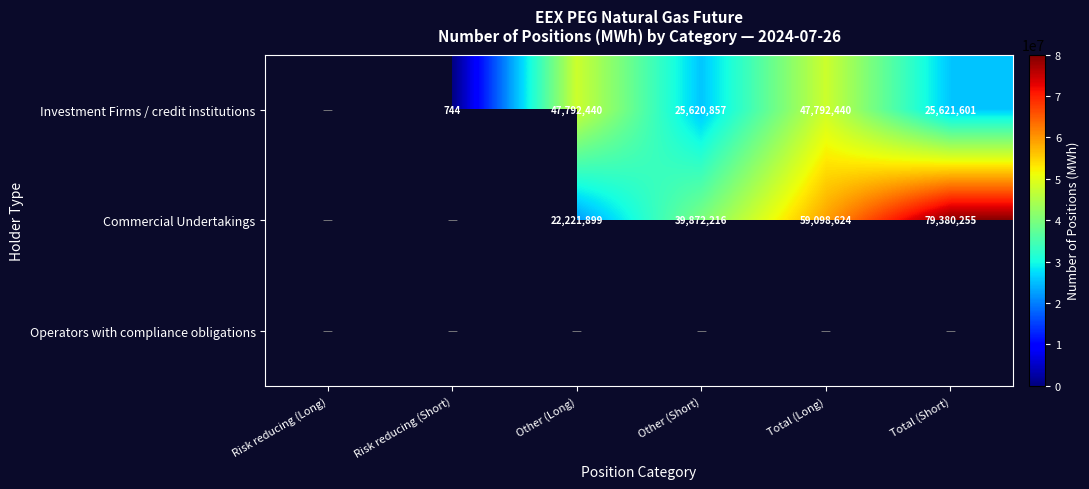

The Investment Firms / credit institutions series shows 468.3 at Risk reducing (Short). True or false?

False